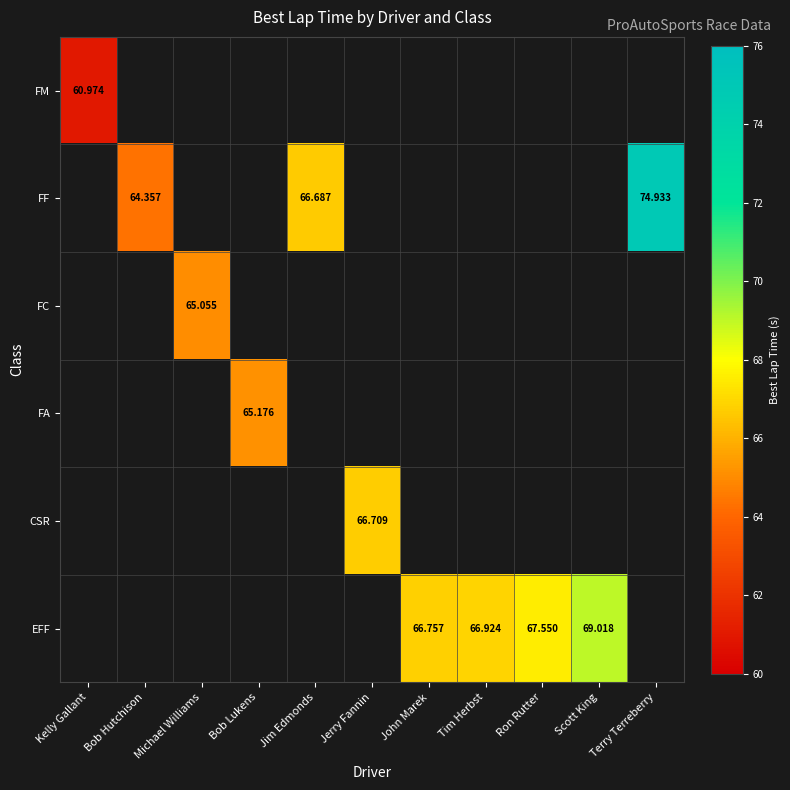

Which label corresponds to the largest value in the chart?

Terry Terreberry